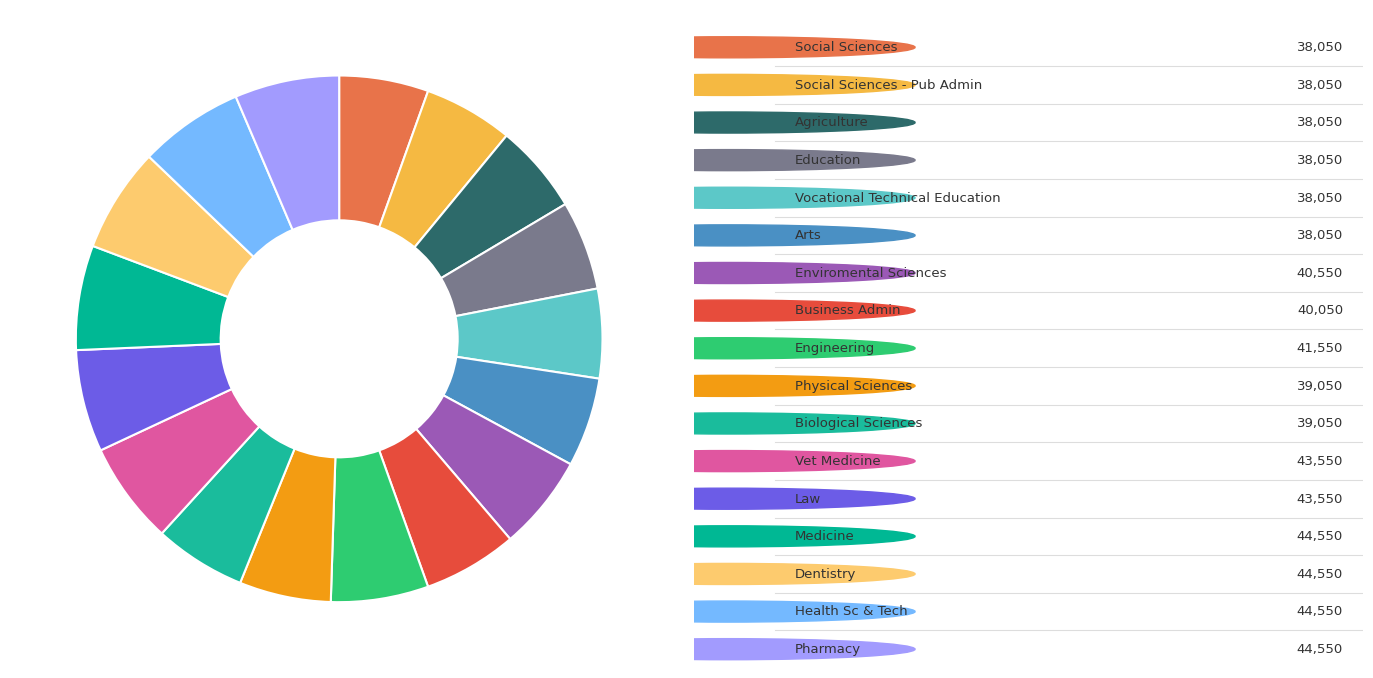

Which slice is the largest?

Medicine